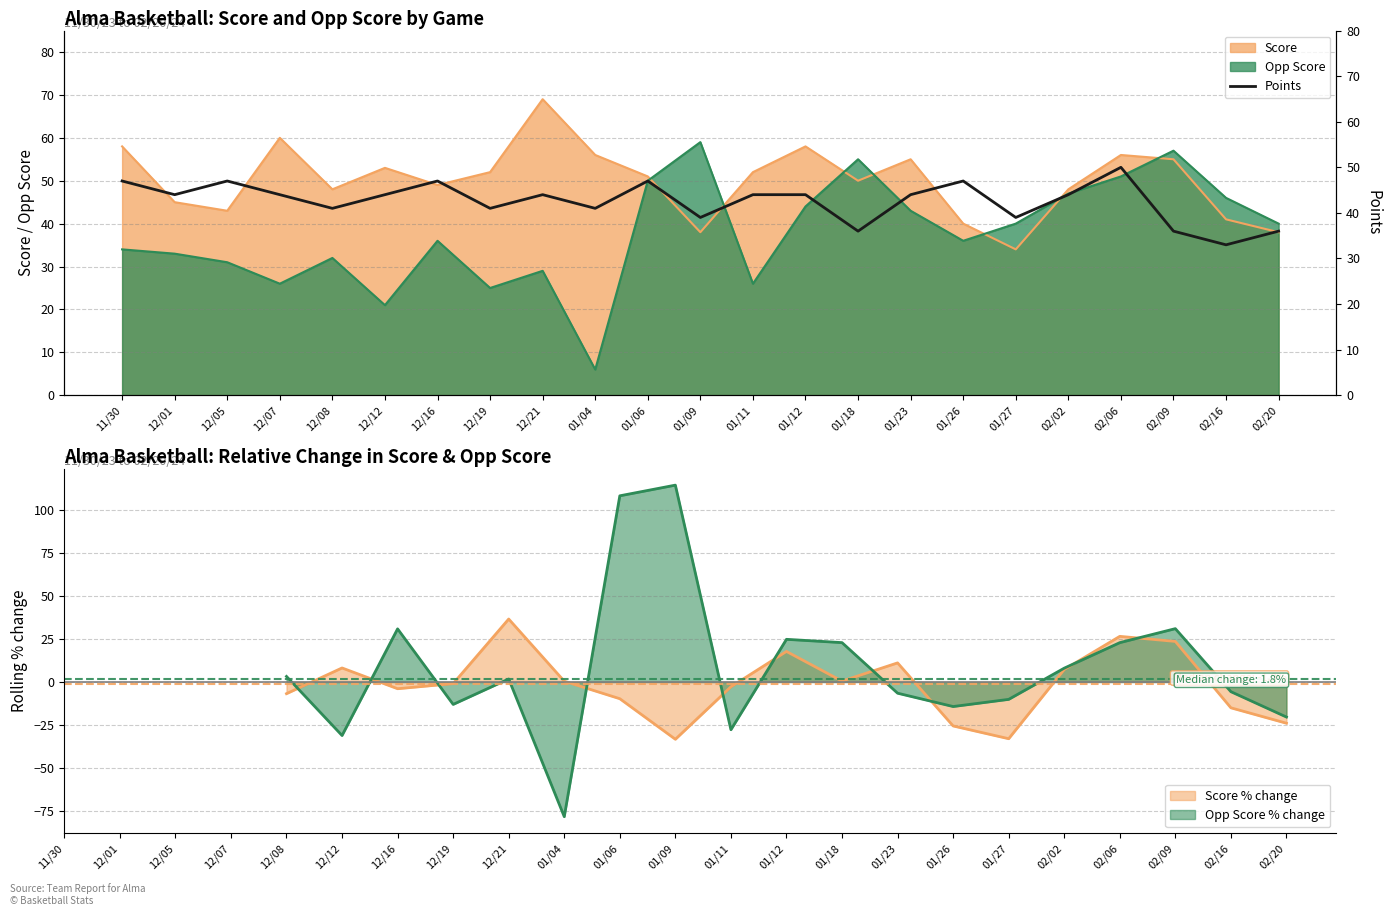

What is the difference between the second highest and minimum values?

14